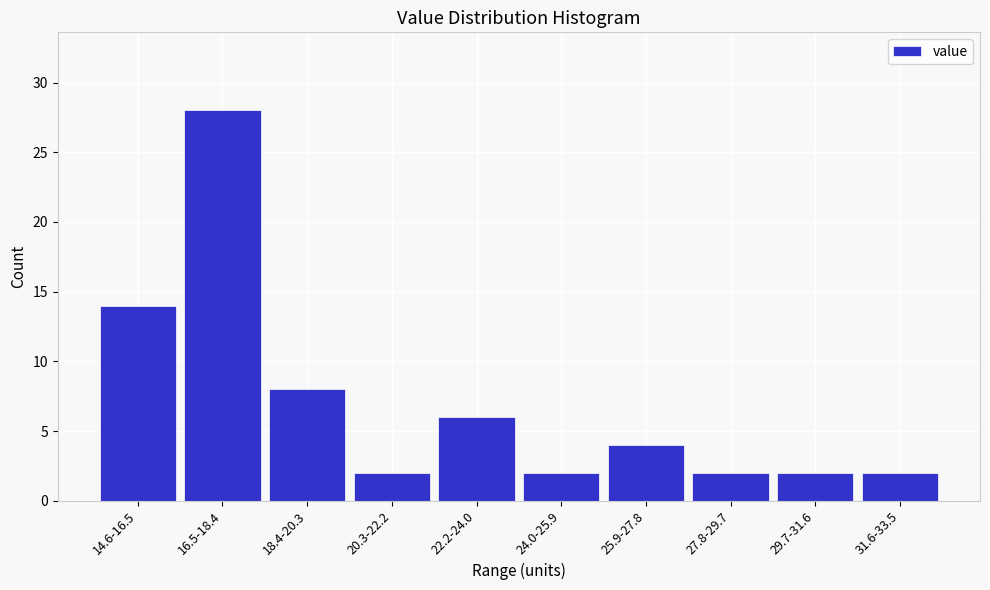

Reading left to right, transcribe all the data shown in this chart.

14	28	8	2	6	2	4	2	2	2